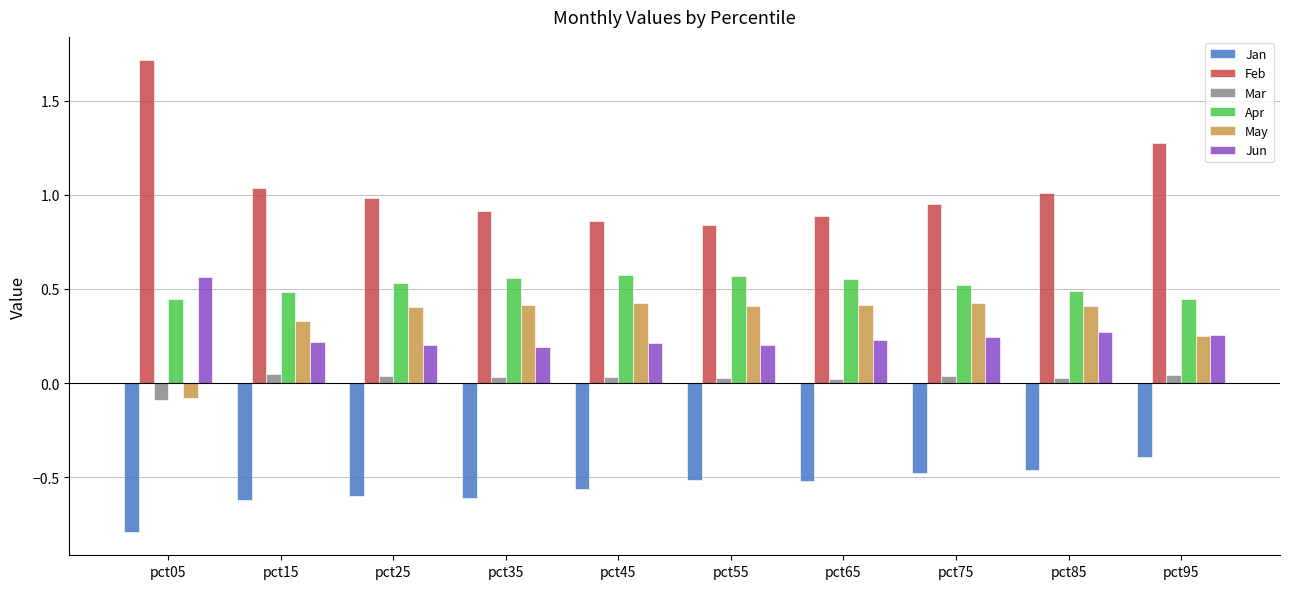

At which label does Jan reach its peak?

pct95